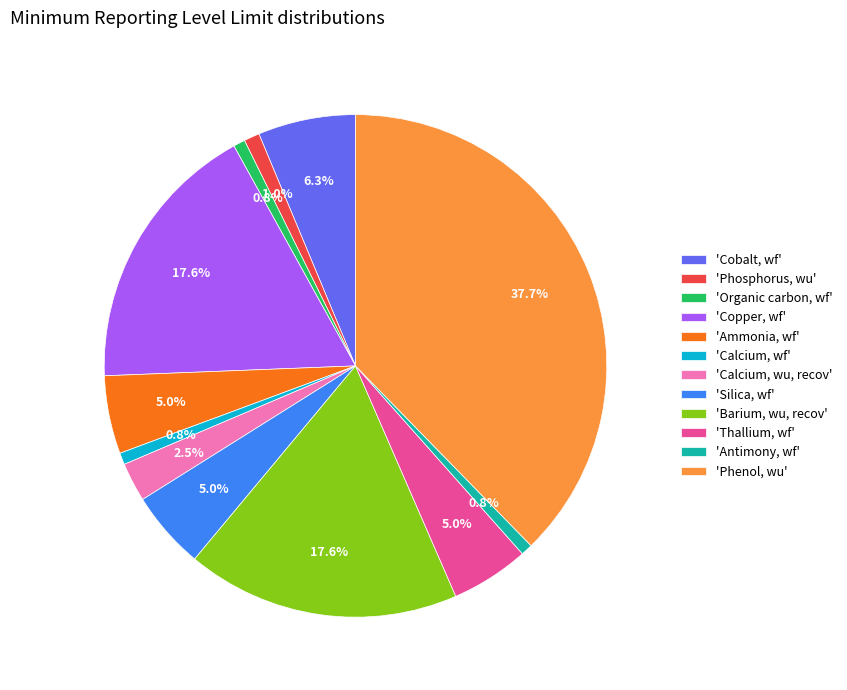

Which has a higher value, 'Silica, wf' or 'Calcium, wf'?

'Silica, wf'